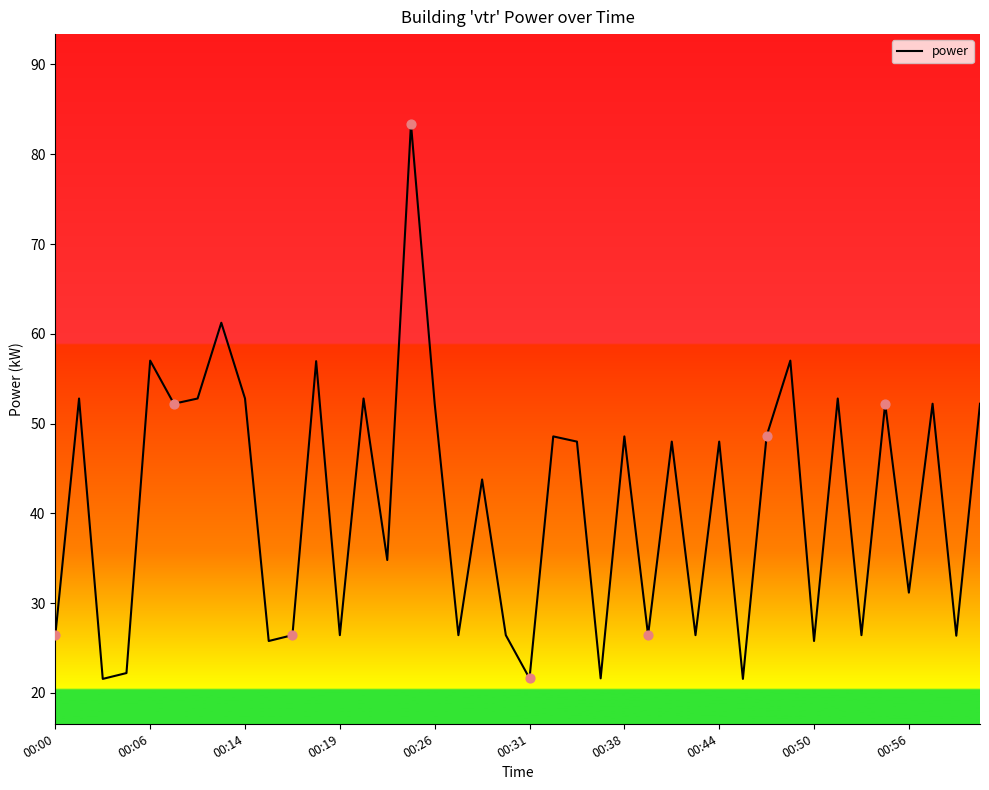

What is the smallest value displayed?

21.6